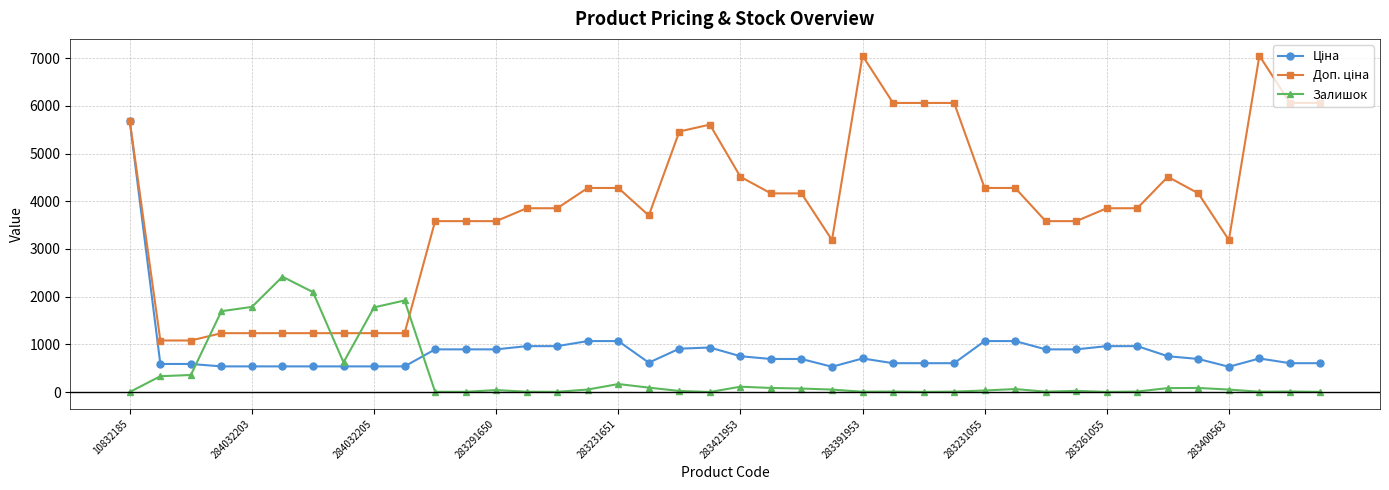

True or false: Залишок has more than 2 interior local peaks.

True